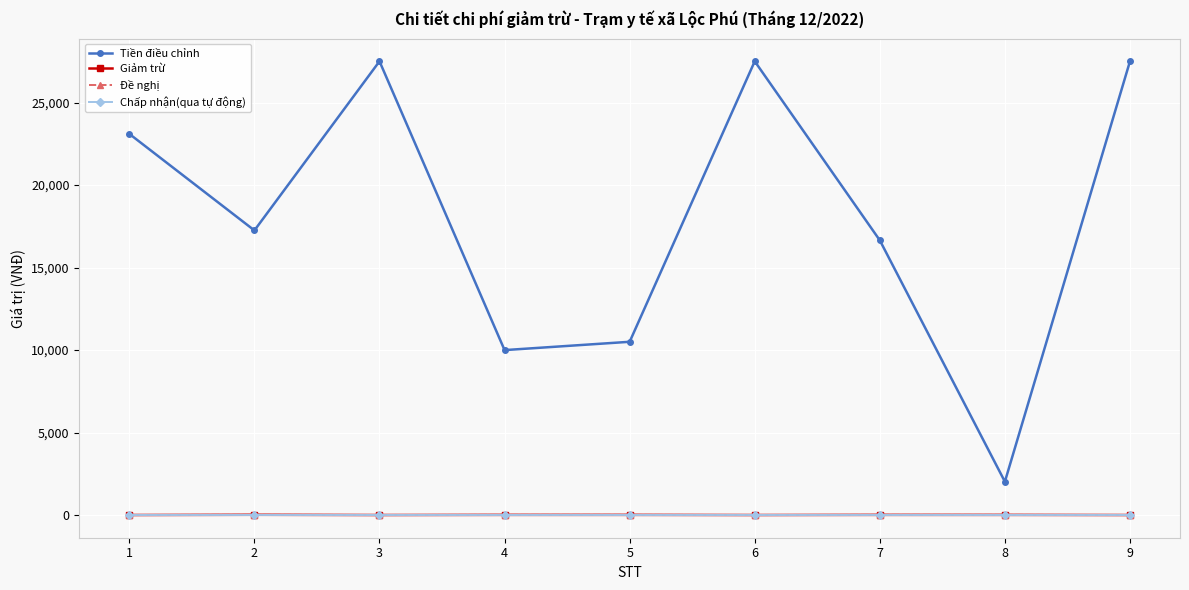

What is the lowest value of the Đề nghị series?

1.0